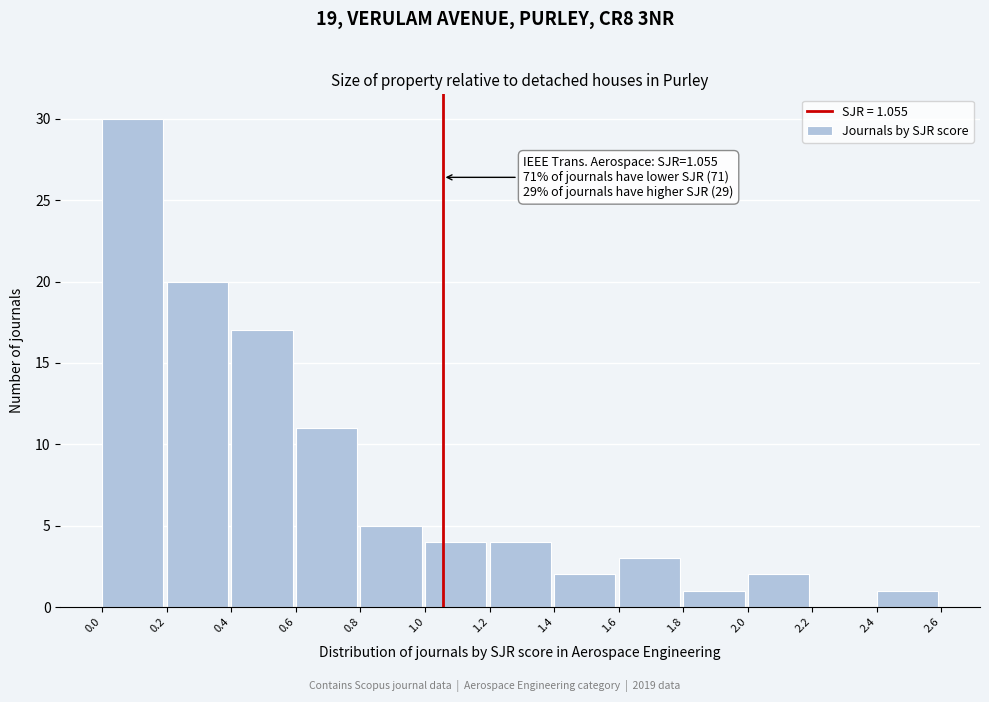

Over which range of the x-axis is the bar tallest?

0.0 to 0.2